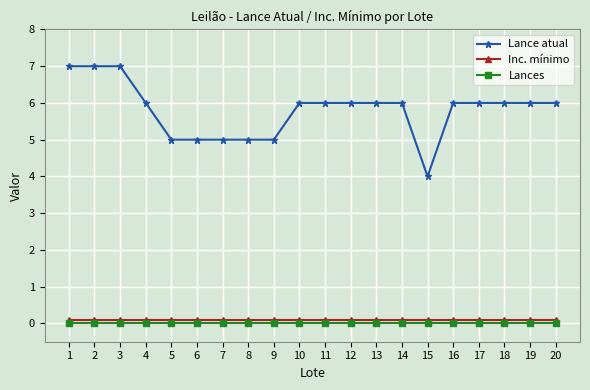

True or false: Lance atual and Inc. mínimo cross at least once.

False